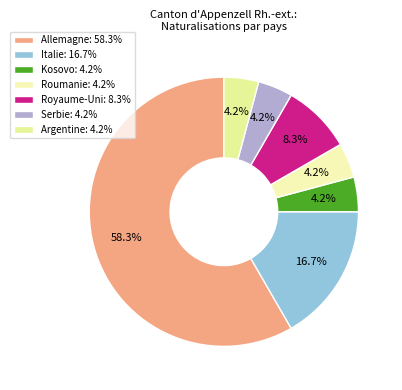

Which category has the biggest portion of the pie?

Allemagne